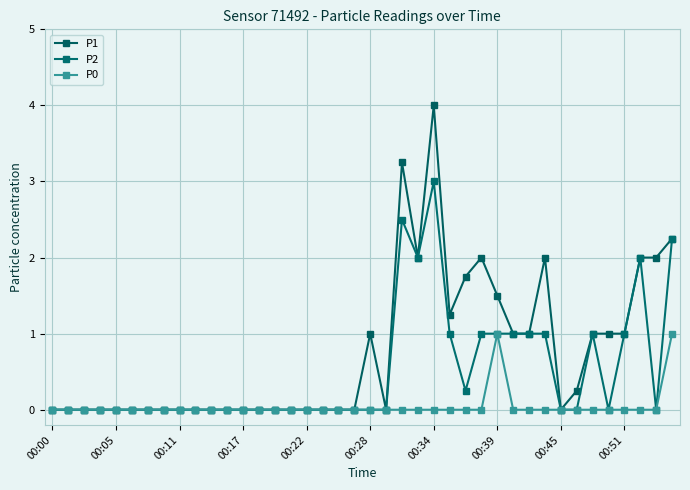

Which series has the largest total across all categories?

P1